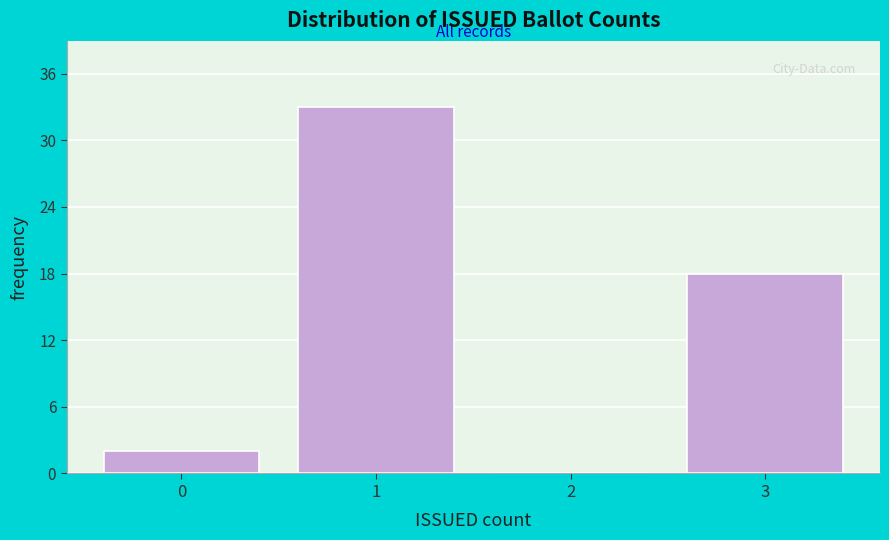

Reading left to right, transcribe this chart: for each bar, give the range it covers on the x-axis and its height. The values are not printed on the chart, so give them approximately, as read against the axis.

-0.5 to 0.5: 2
0.5 to 1.5: 33
1.5 to 2.5: 0
2.5 to 3.5: 18